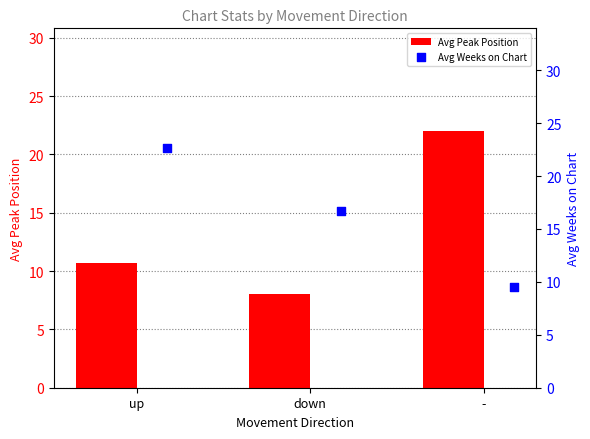

Which series reaches the maximum Y coordinate?

Avg Weeks on Chart